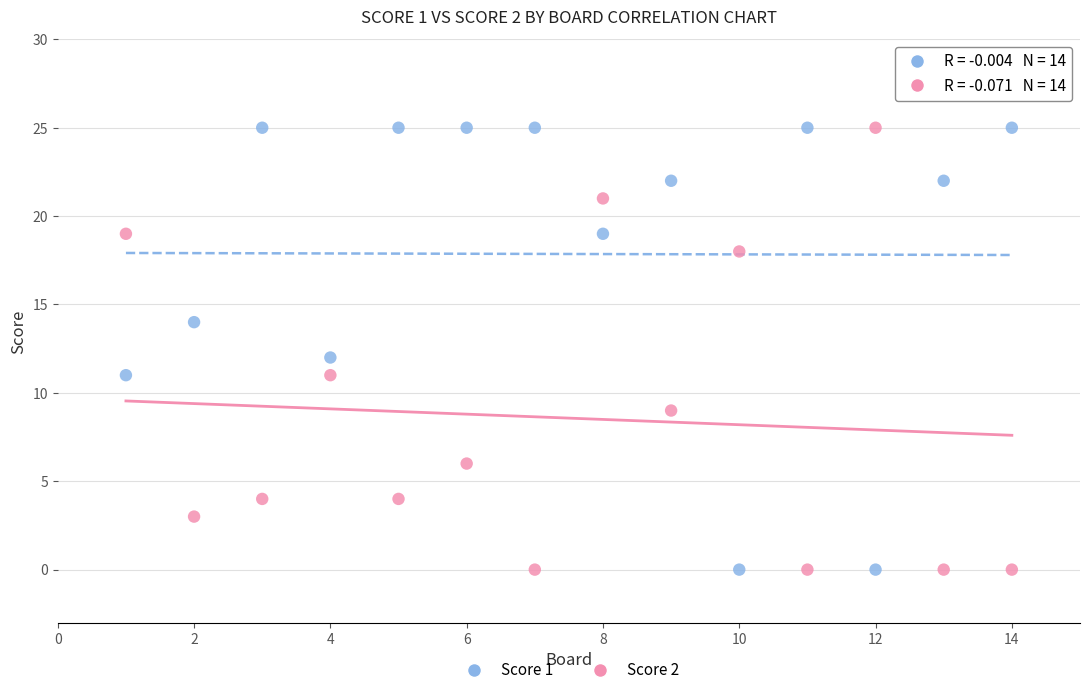

What is the X range (max minus min) for the scatter plot?

13